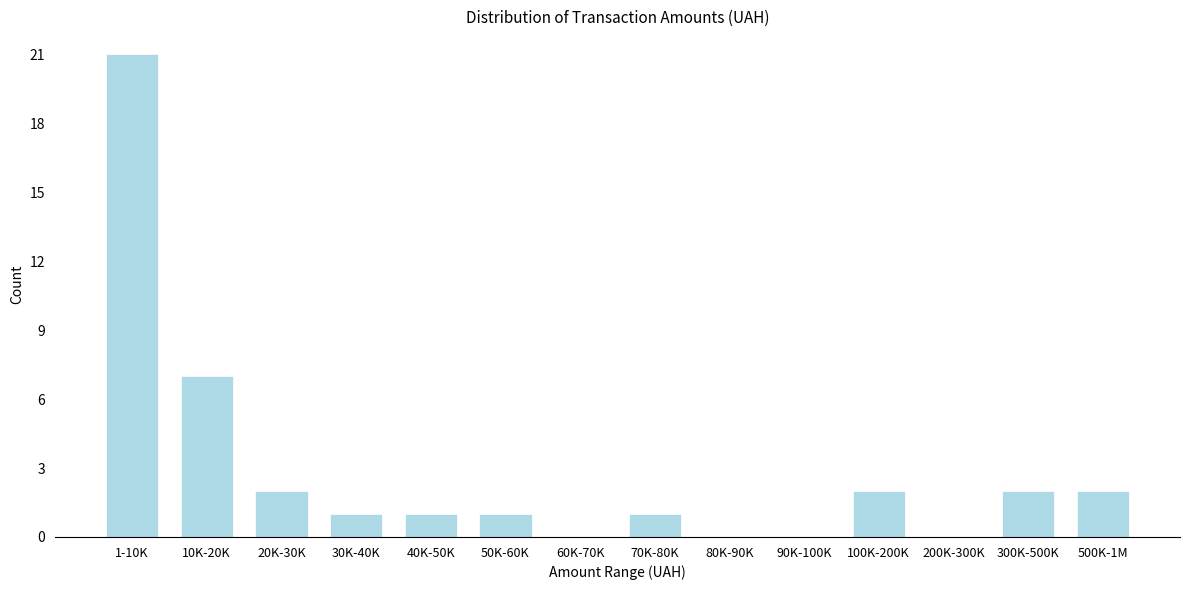

Reading left to right, list all the values displayed in this chart.

1-10K=21	10K-20K=7	20K-30K=2	30K-40K=1	40K-50K=1	50K-60K=1	60K-70K=0	70K-80K=1	80K-90K=0	90K-100K=0	100K-200K=2	200K-300K=0	300K-500K=2	500K-1M=2